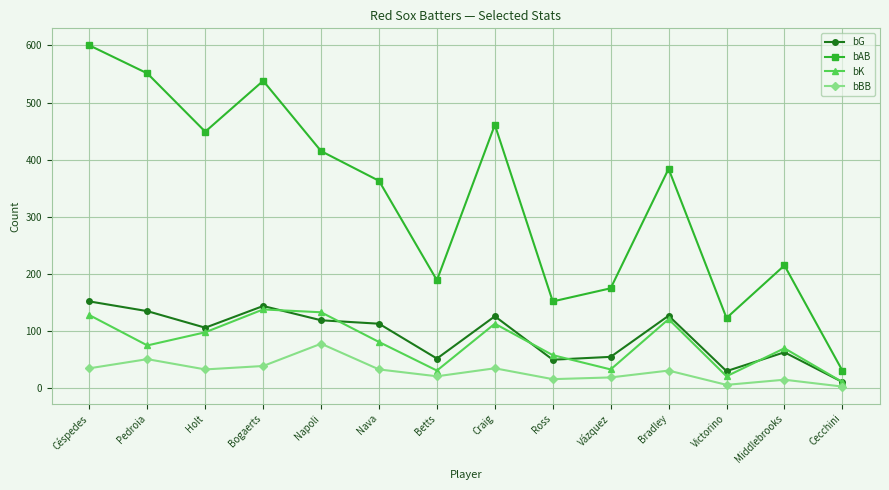

Is this an area chart (filled region under the line)?

No